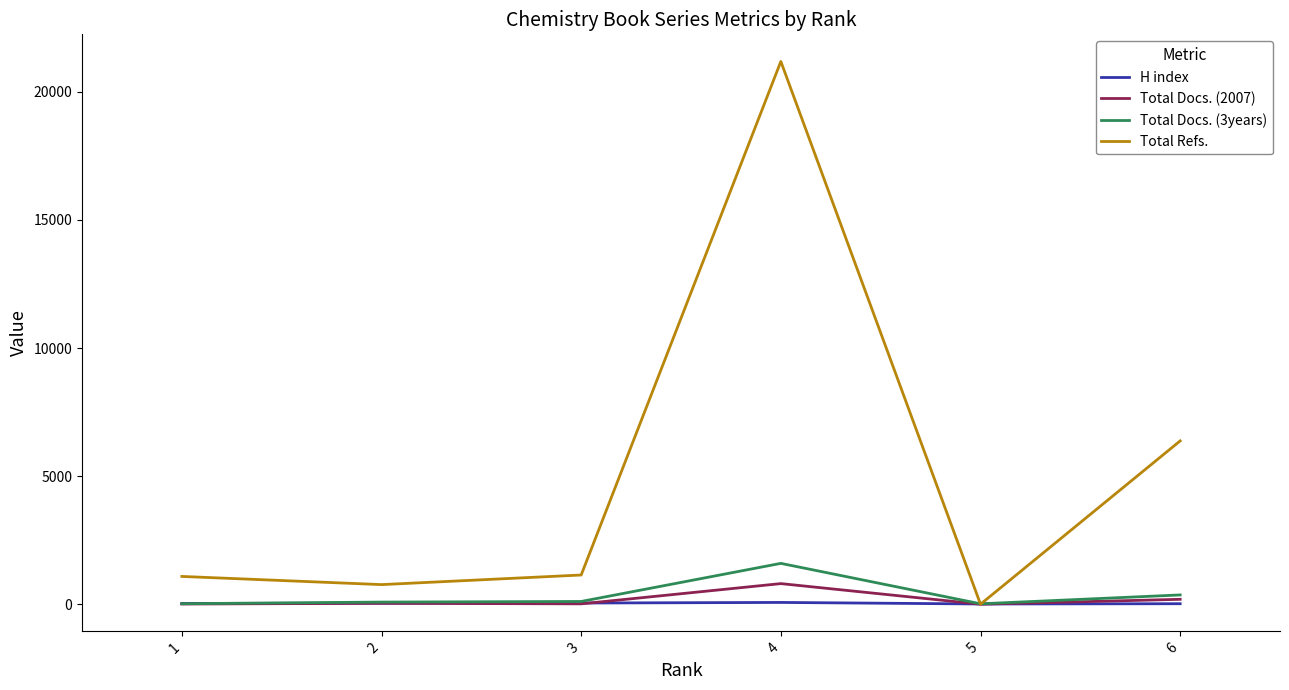

How many values in the Total Docs. (3years) series are below 107?

3